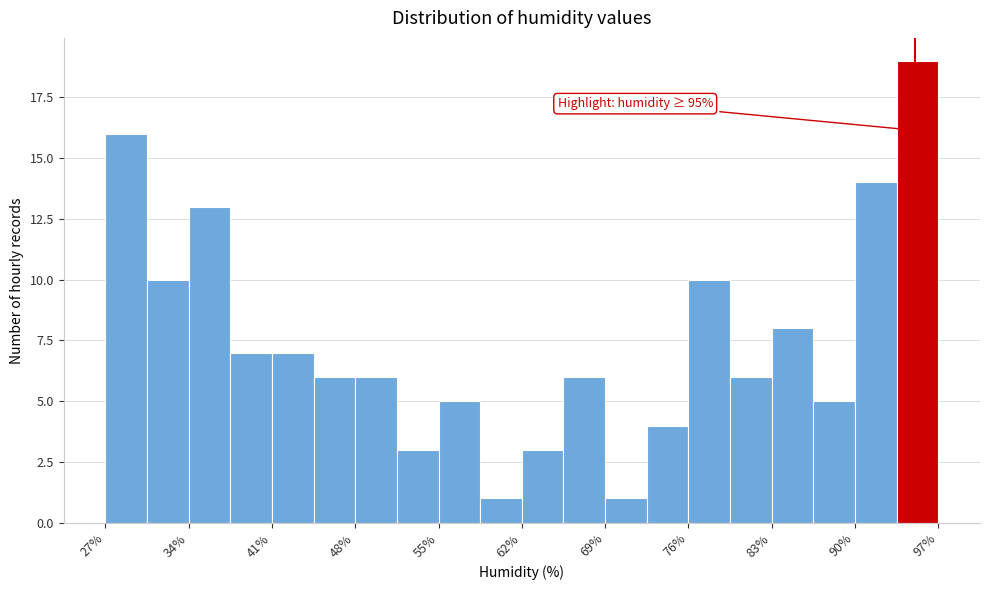

Around what value on the x-axis is the tallest bar? Give the approximate position of its centre, as read against the axis.

95